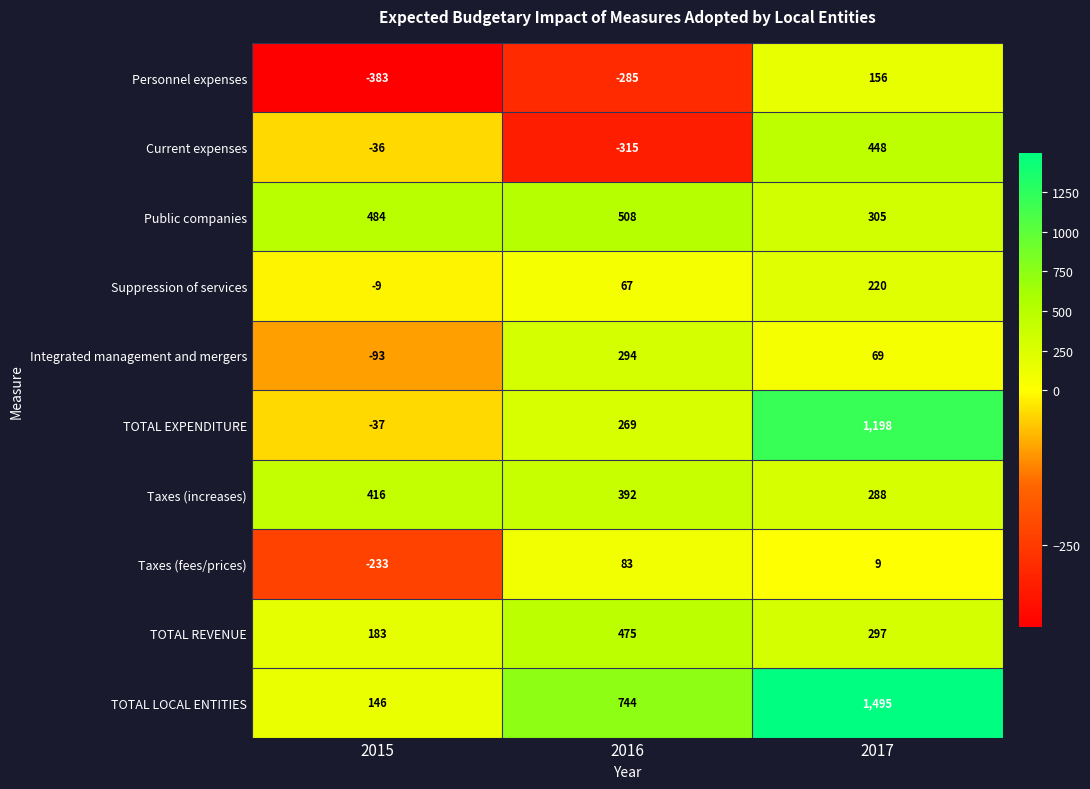

What is the difference between the highest and lowest values at 2015?

867